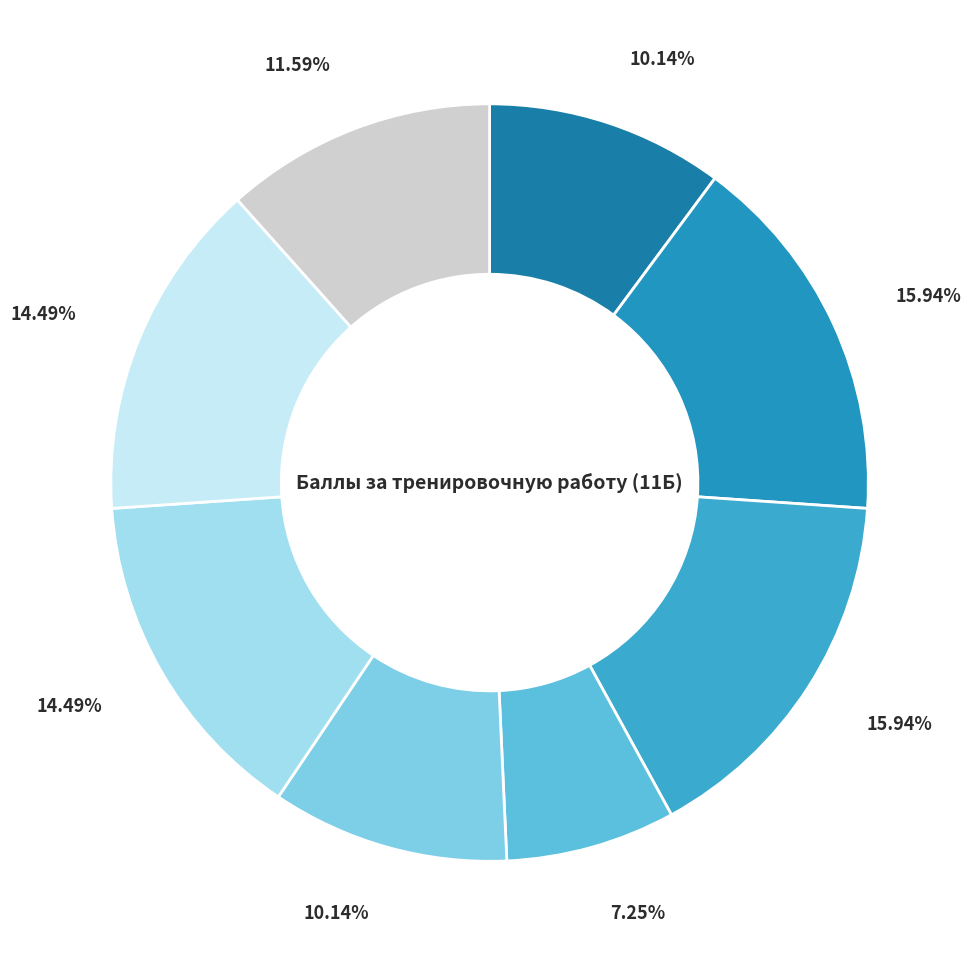

Is there a majority slice in this chart?

No